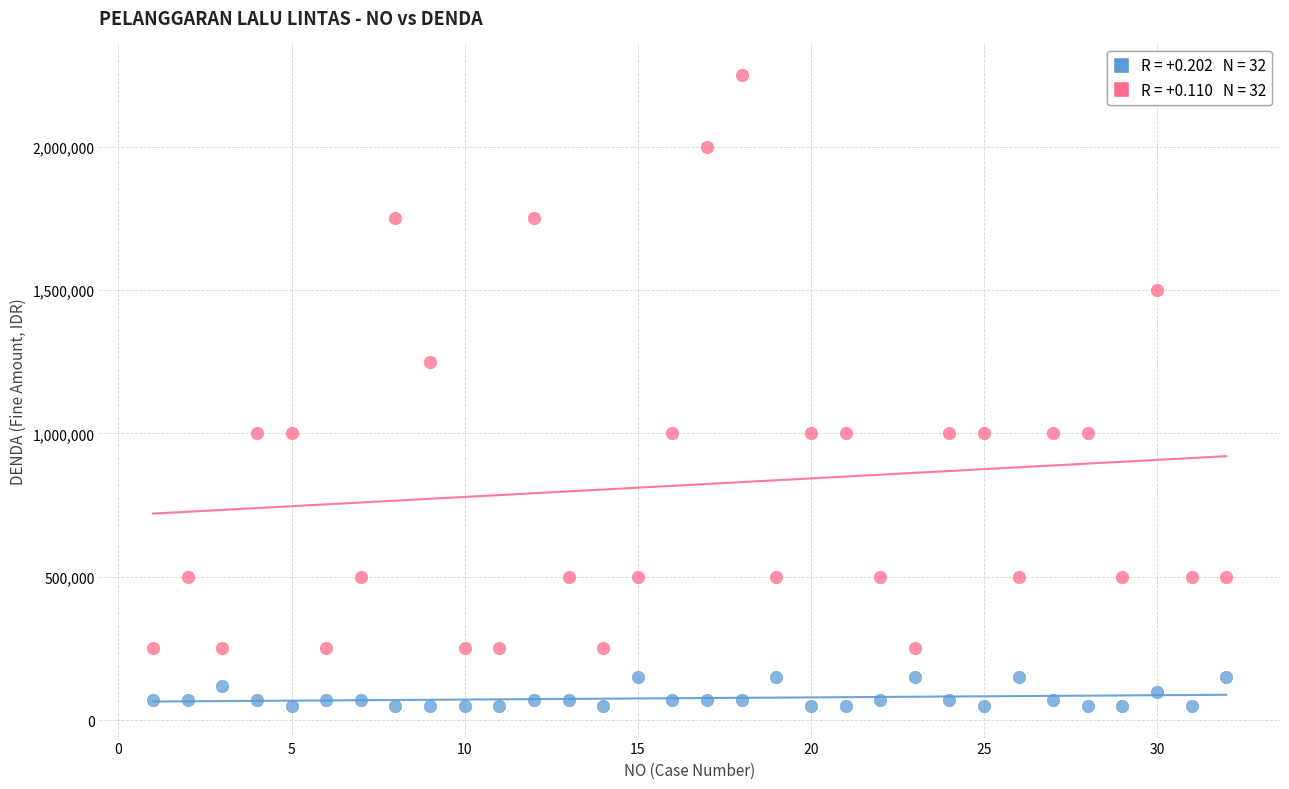

Across all series, what Y value is closest to 1149500?

1250000